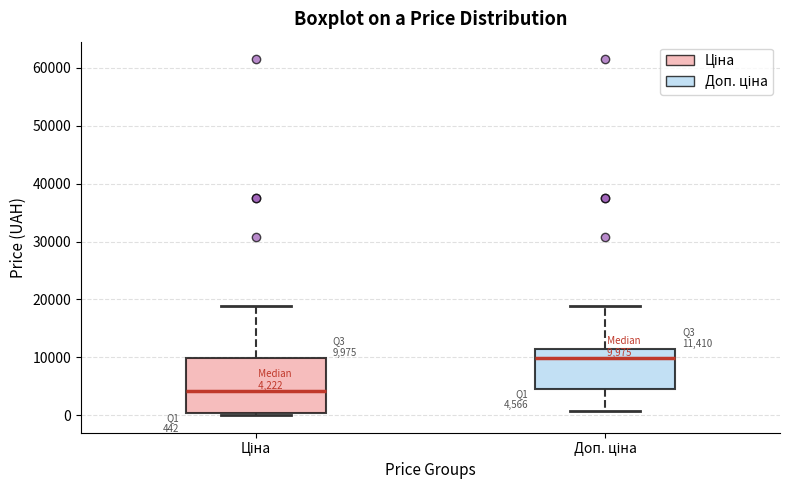

Comparing the boxes themselves (not the whiskers), which one is the tallest?

Ціна